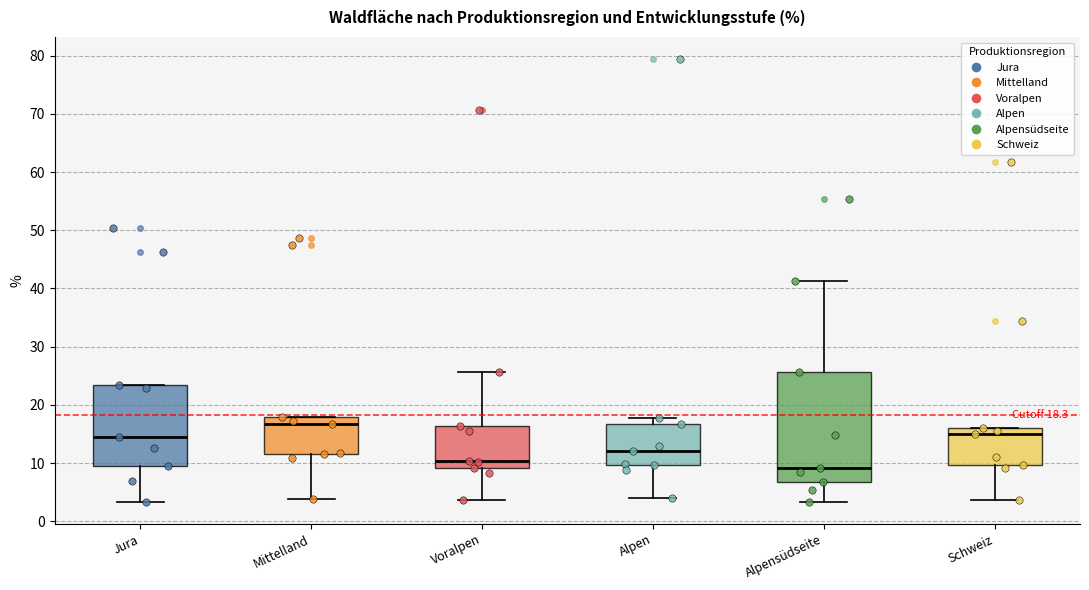

Which box has the highest median line?

Mittelland